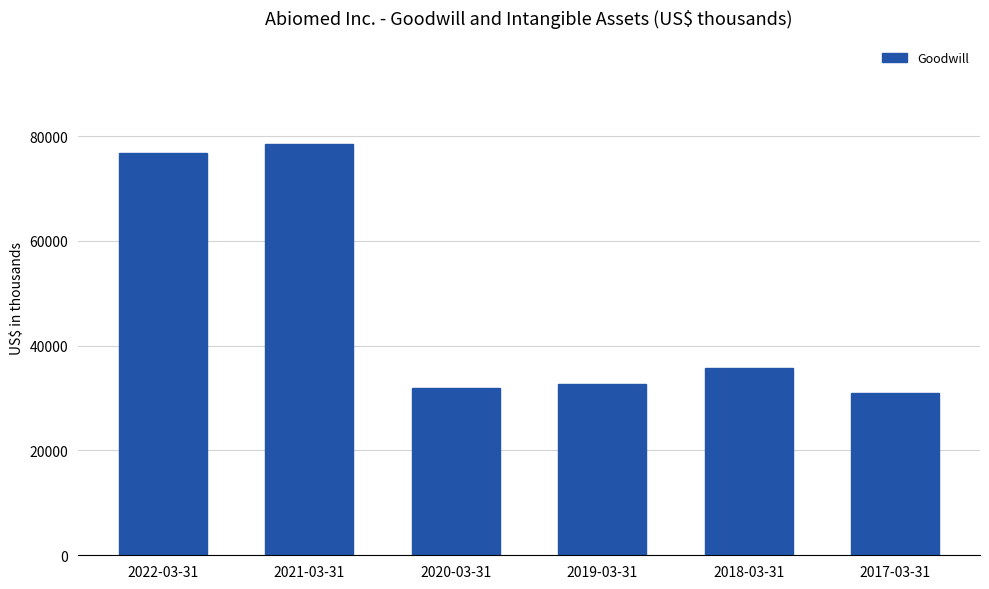

Where is the data nearest to the value 54806?

2018-03-31